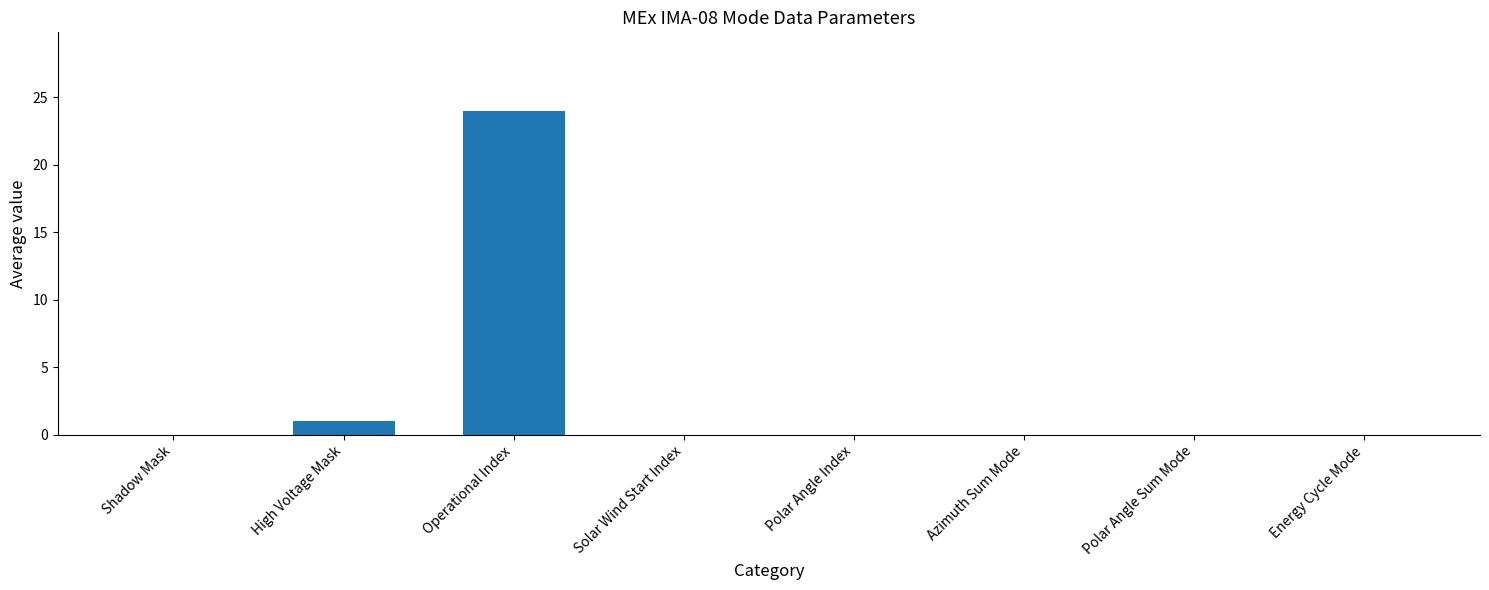

What is the maximum value shown in the chart?

24